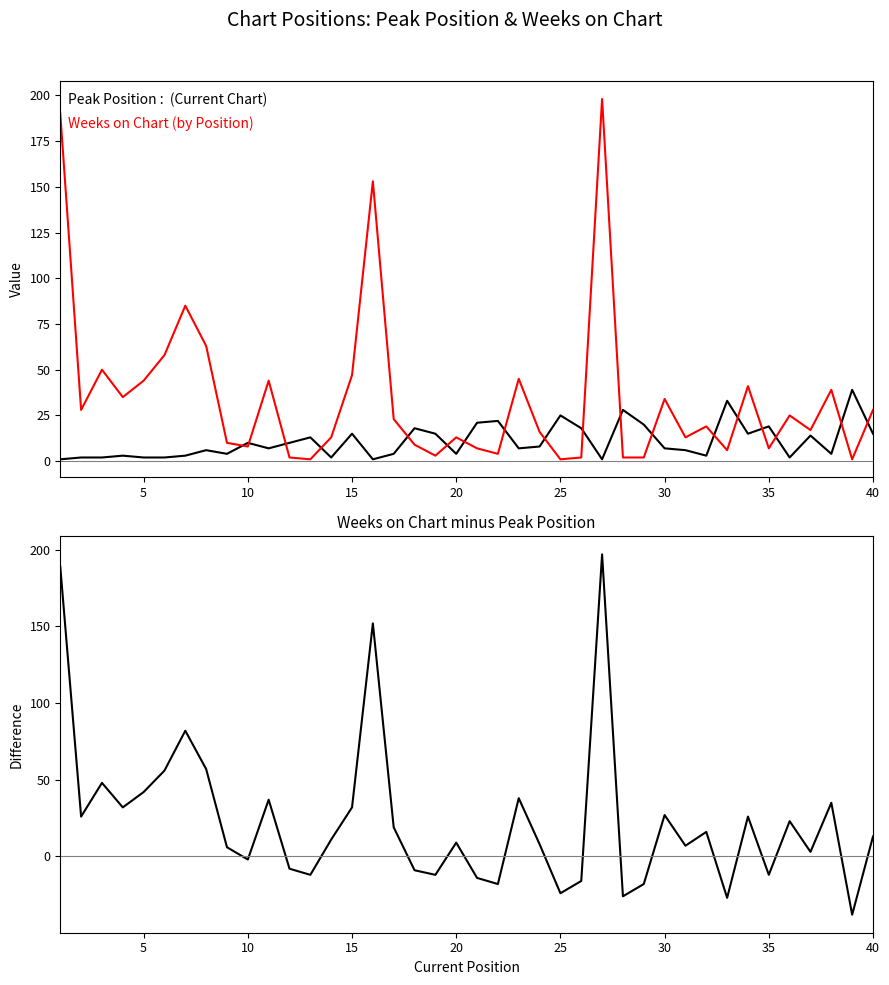

The value of Weeks on Chart at 36 is 10. True or false?

False